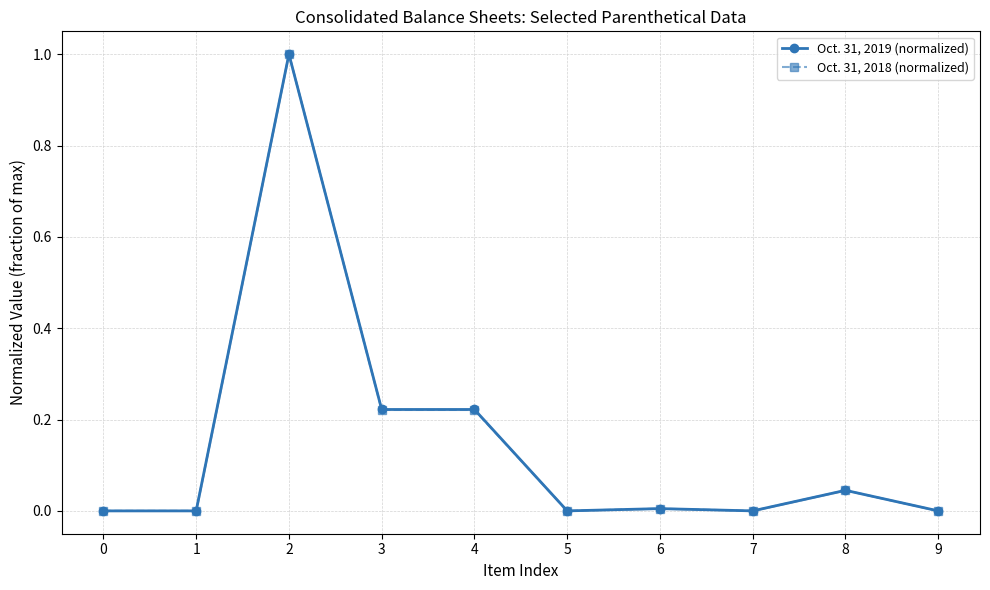

Where is the first local minimum for Oct. 31, 2019 (normalized)?

1